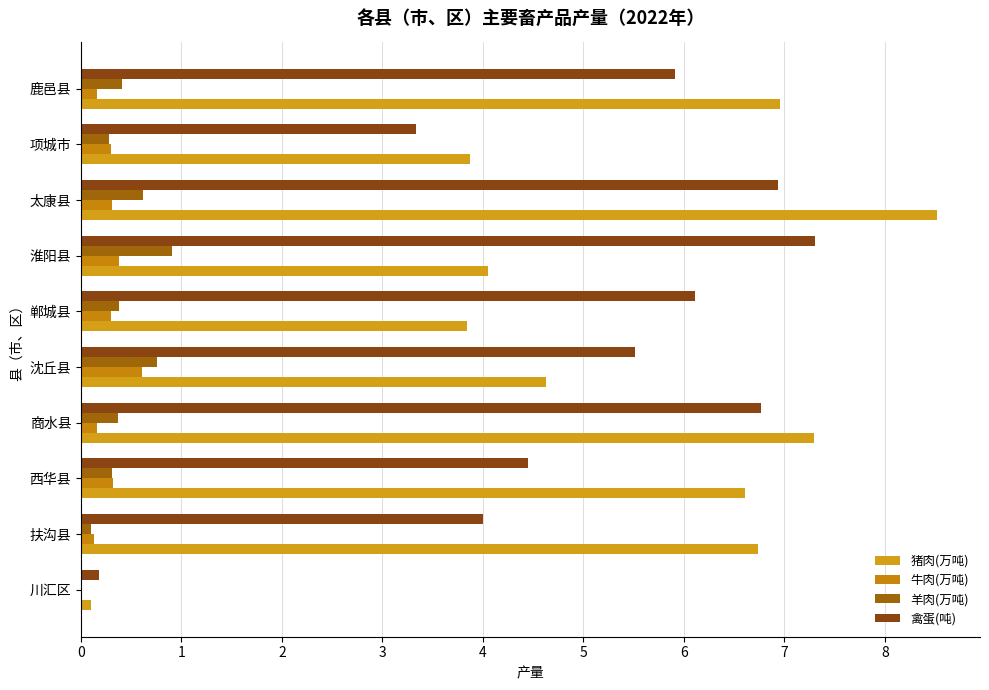

How many values in the 猪肉(万吨) series exceed 6?

5